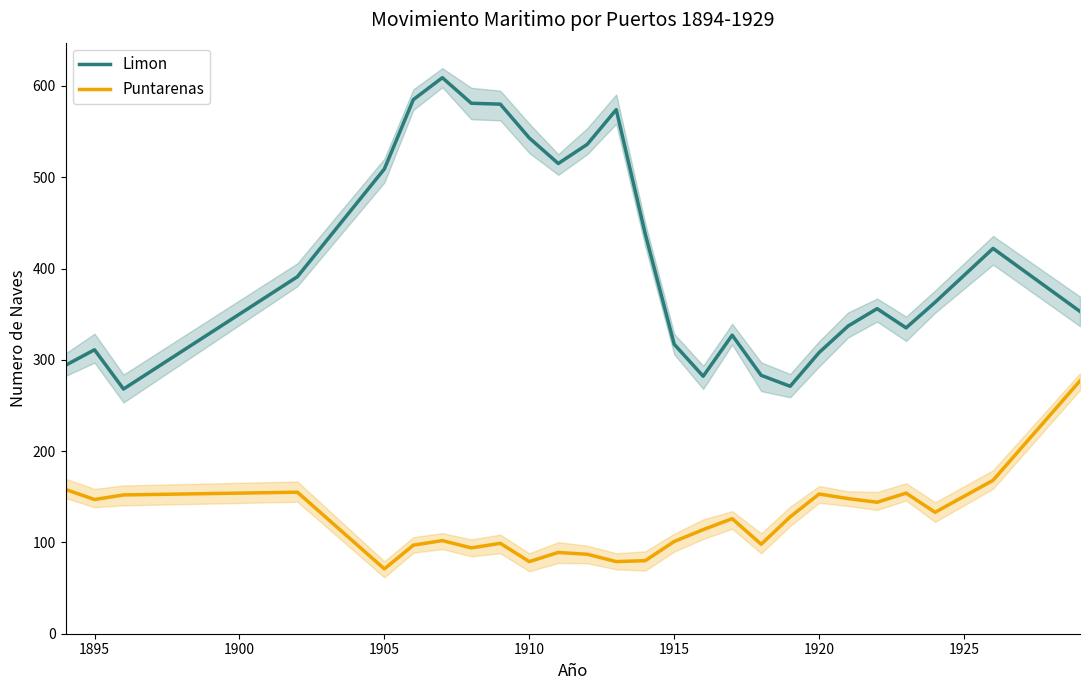

How many categories are shown in the chart?

26